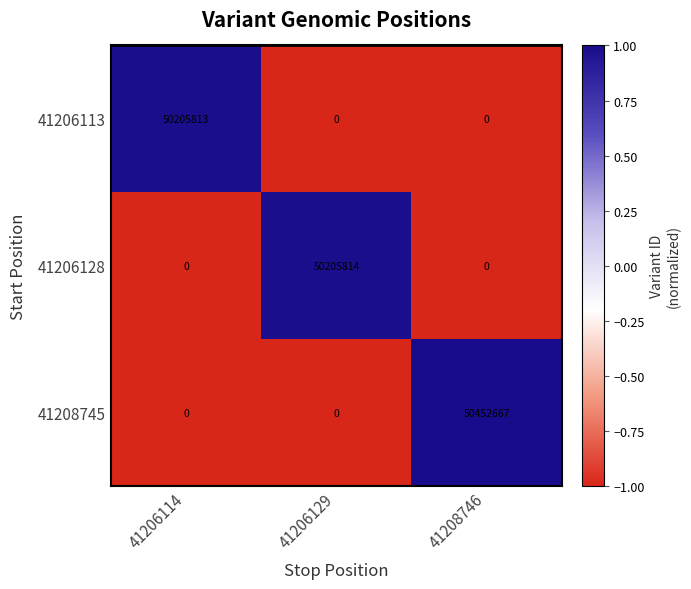

How many categories are shown in the chart?

3